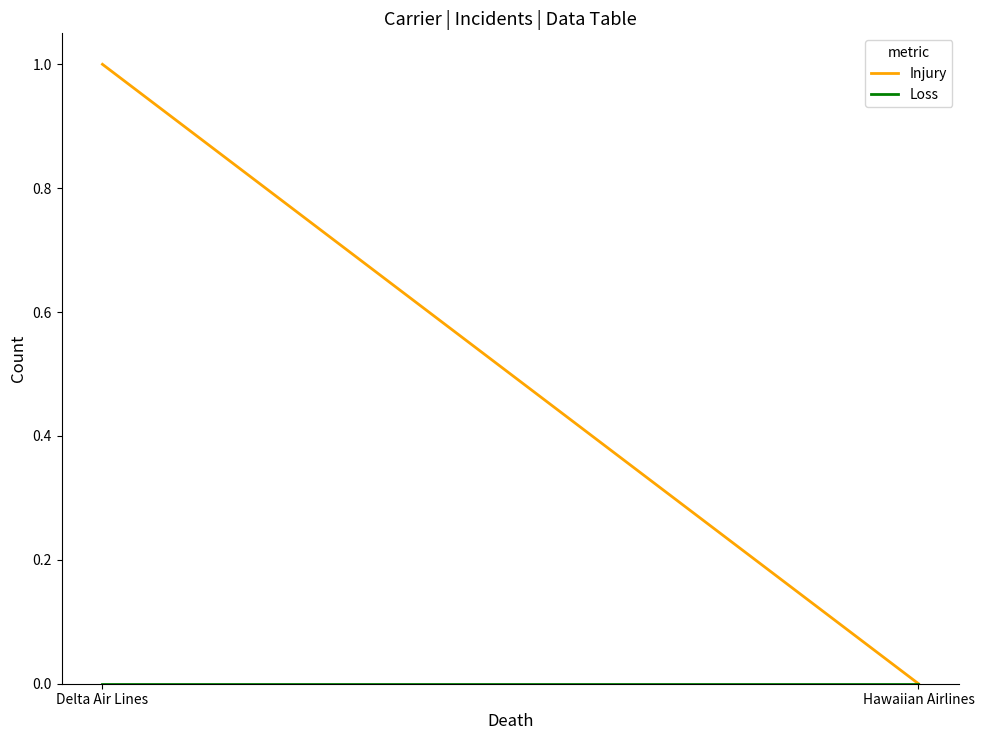

What is the value of the Injury point at the 1st from the left?

1